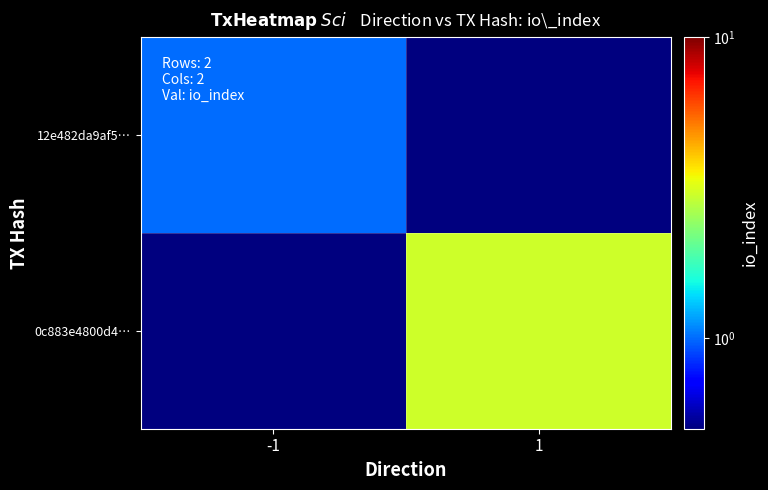

List the series in order of their overall mean, highest first.

0c883e4800d4…, 12e482da9af5…